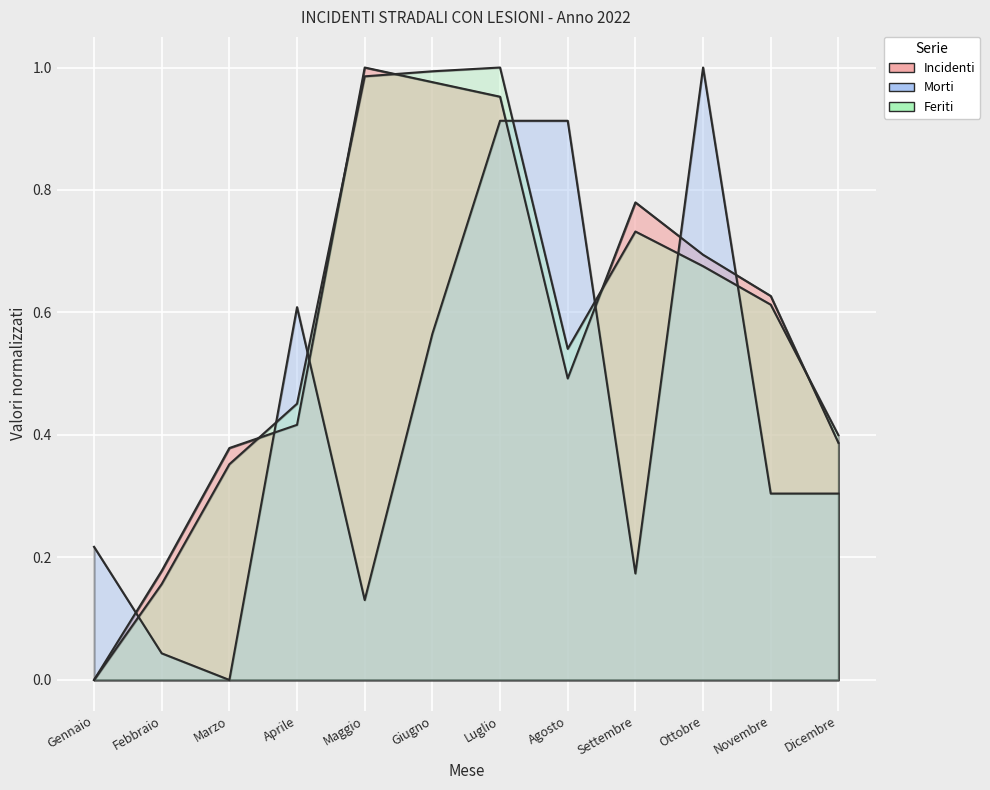

What is the sum of the Feriti values at Febbraio and Agosto?

0.7